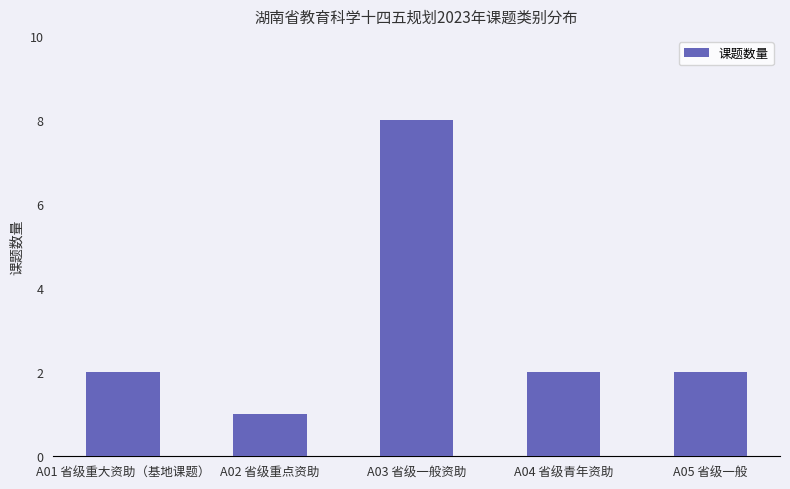

At which category does the chart reach its minimum across all series?

A02 省级重点资助